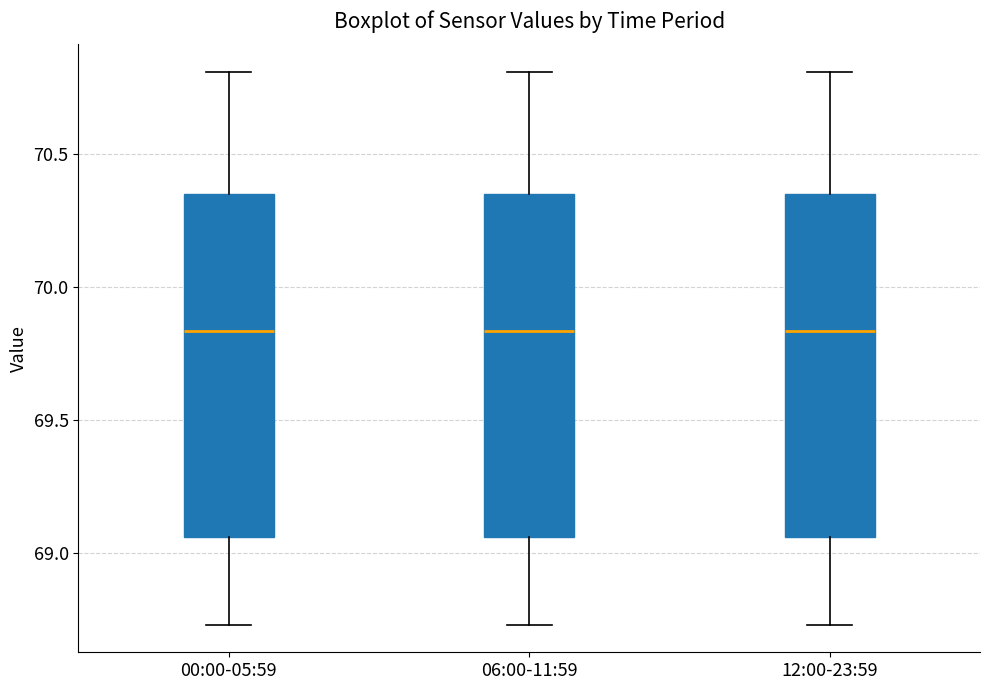

Where is the upper edge of the box for 00:00-05:59 on the y-axis? The values are not printed on the chart, so give them approximately, as read against the axis.

70.35